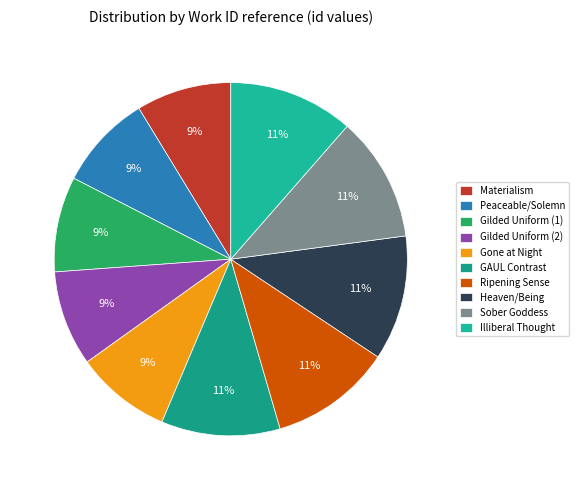

To the nearest percent, what percentage of the pie is Gilded Uniform (2)?

9%